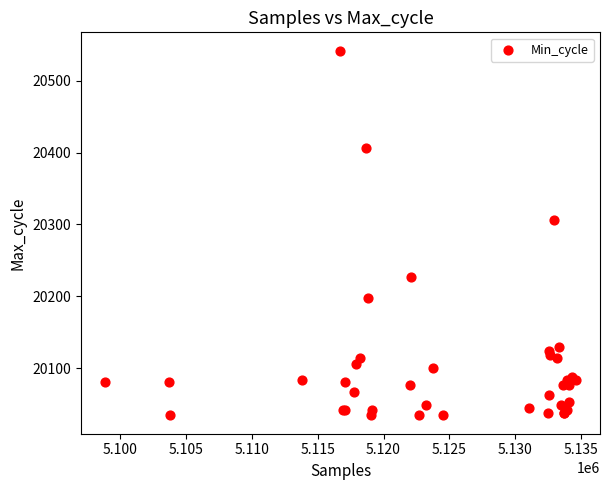

What Y value in the scatter plot is closest to 20288?

20306